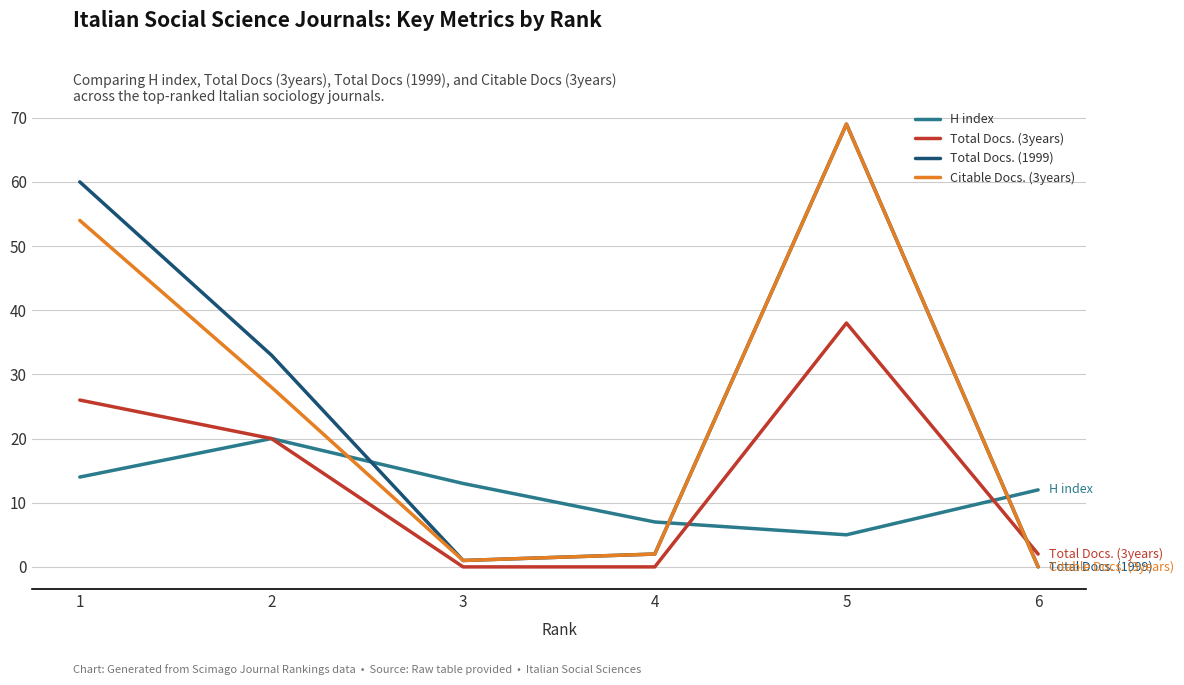

The value of H index at 4 is 12. True or false?

False